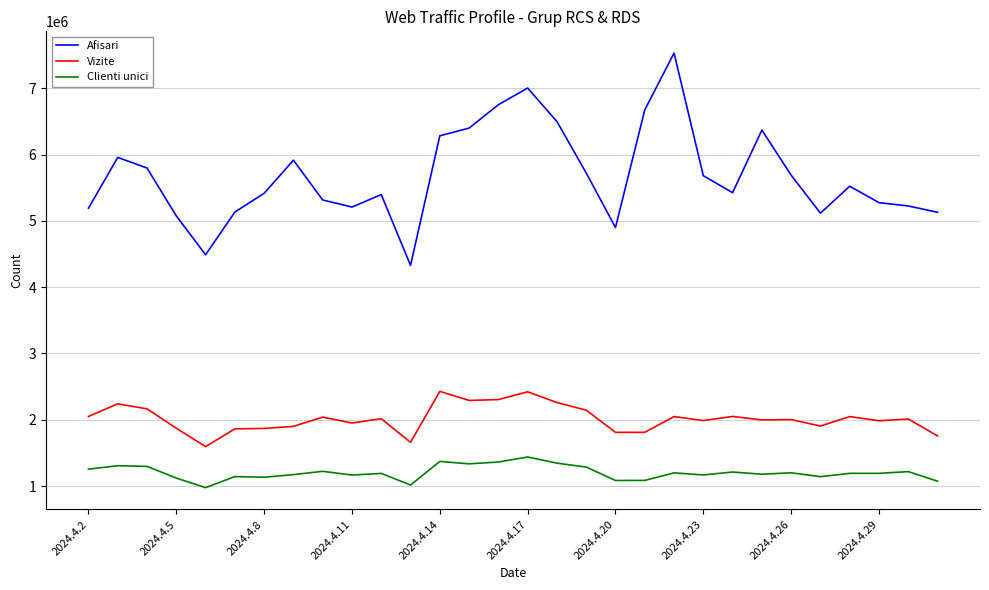

What is the difference between the maximum and minimum values in the Clienti unici series?

462779